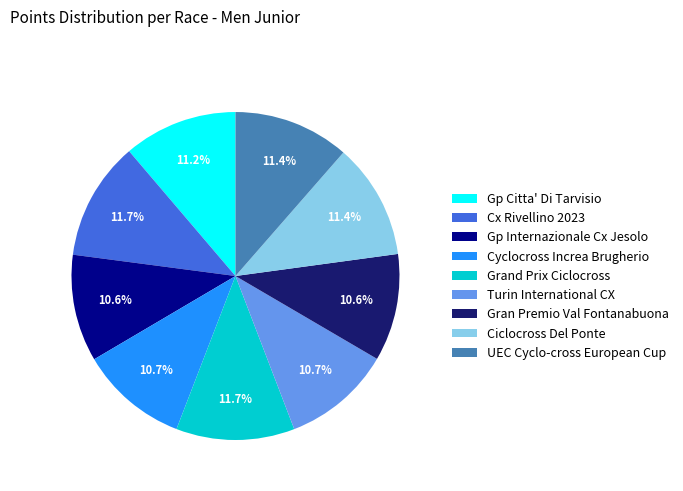

Between Turin International CX and Grand Prix Ciclocross, which is larger?

Grand Prix Ciclocross